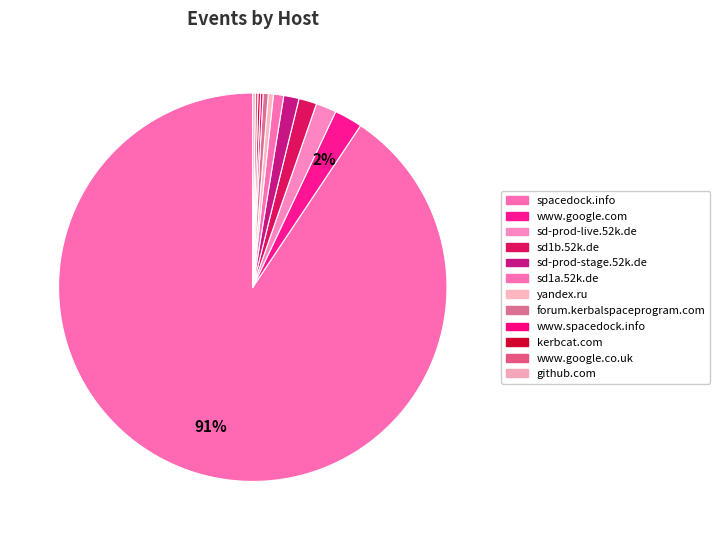

How many slices are in this pie chart?

12